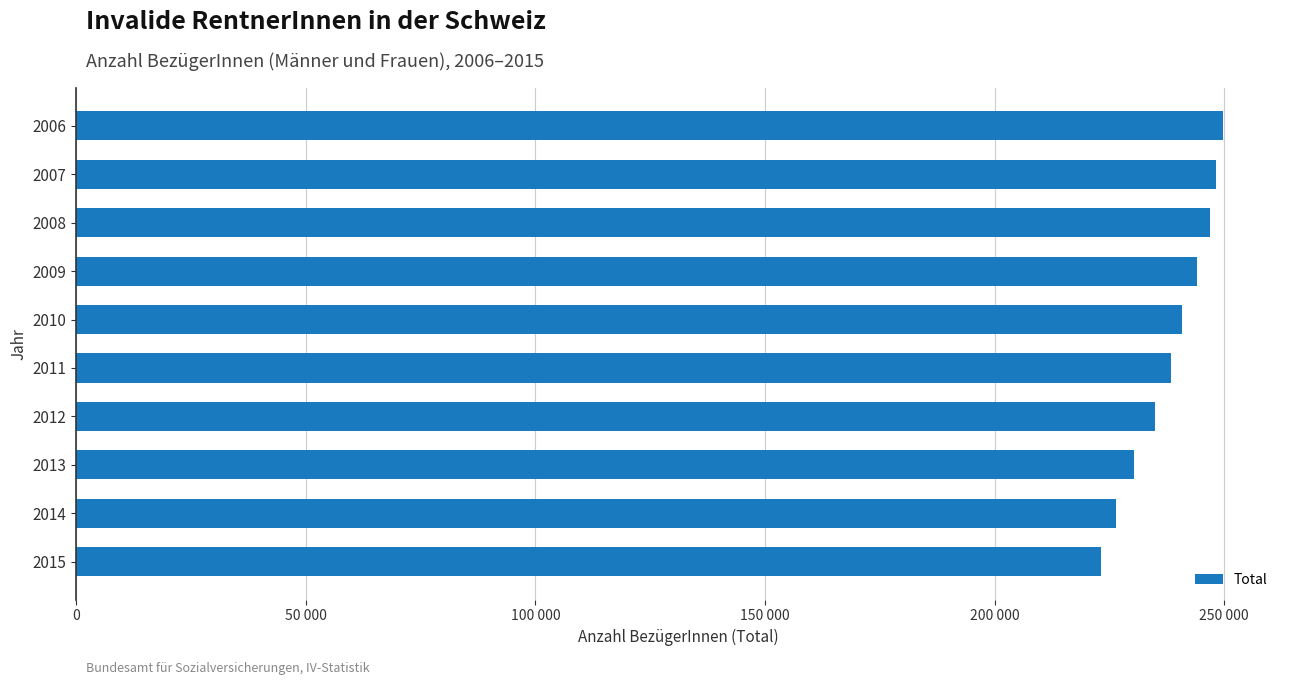

Does the chart contain any negative values?

No